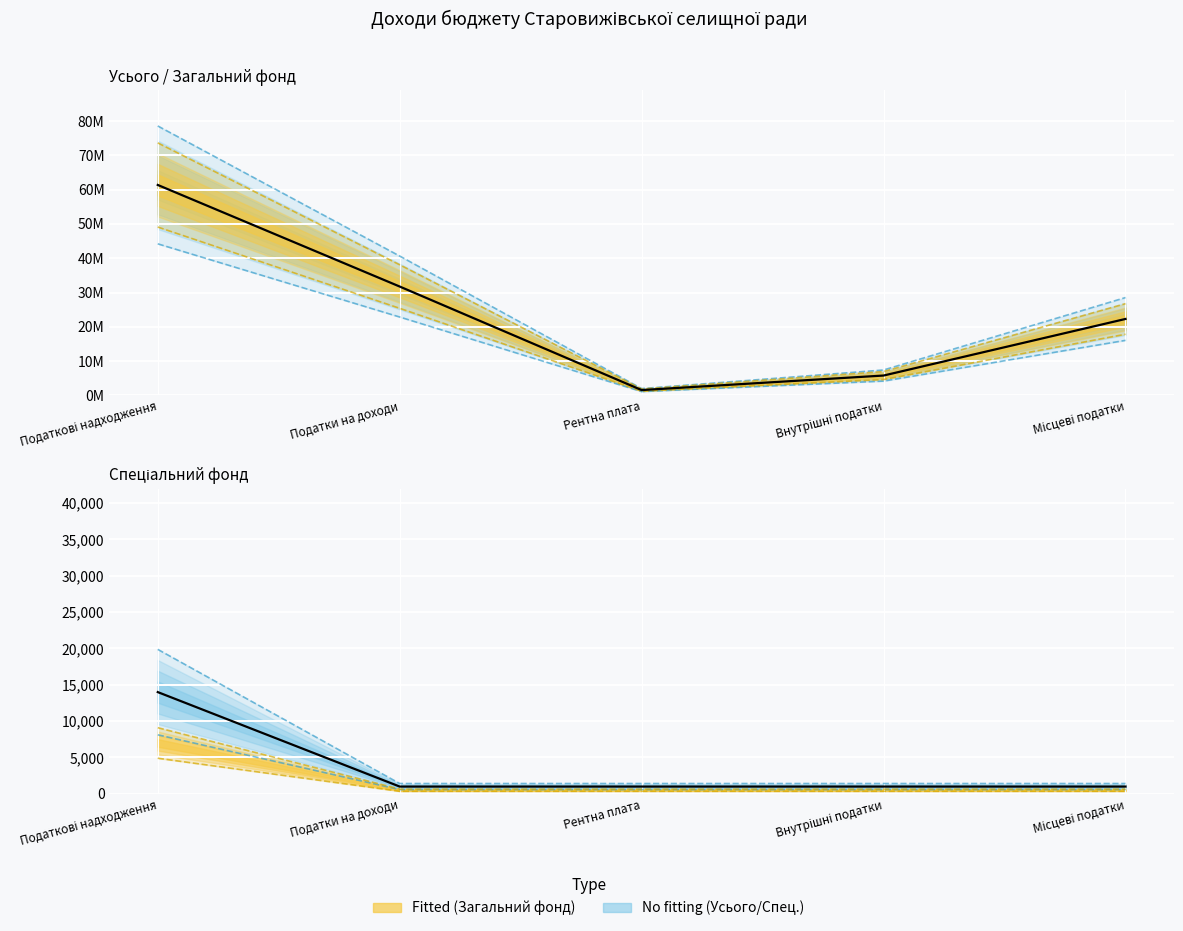

What is the value of the Спеціальний фонд point at the 3rd from the left?

1000